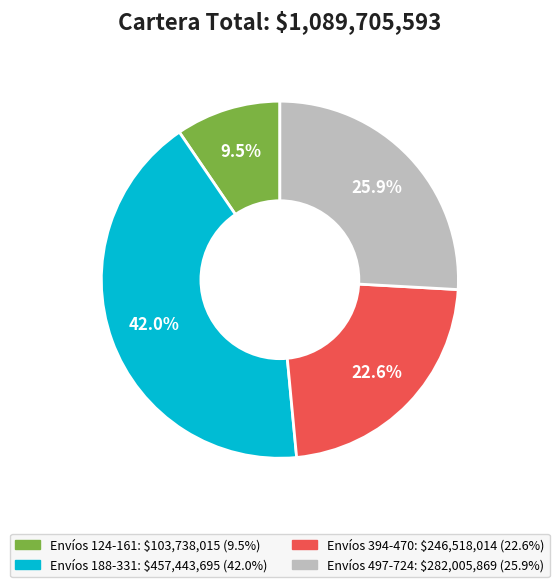

Is there any slice that represents more than half of the pie?

No